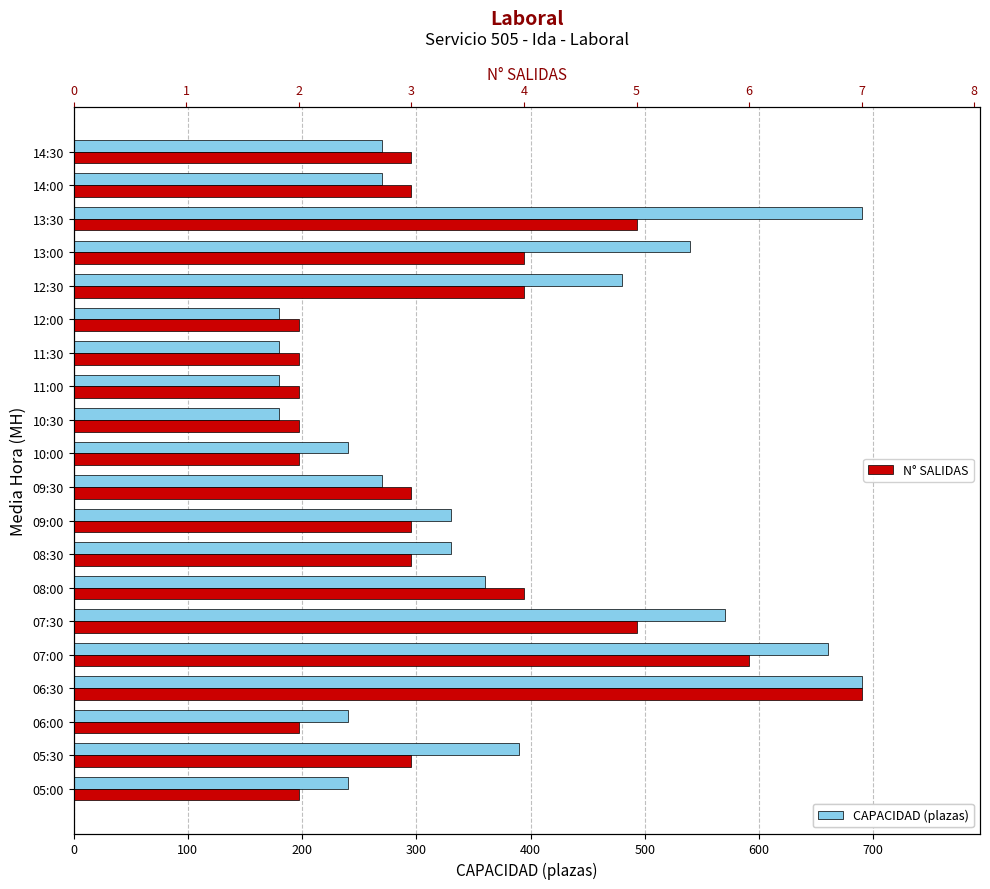

What is the minimum value shown in the chart?

2